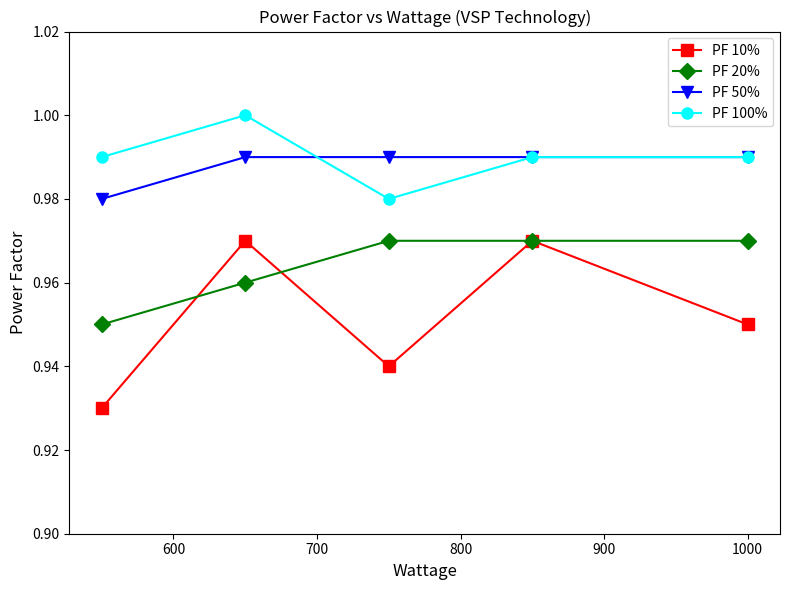

How many lines are shown in the chart?

4